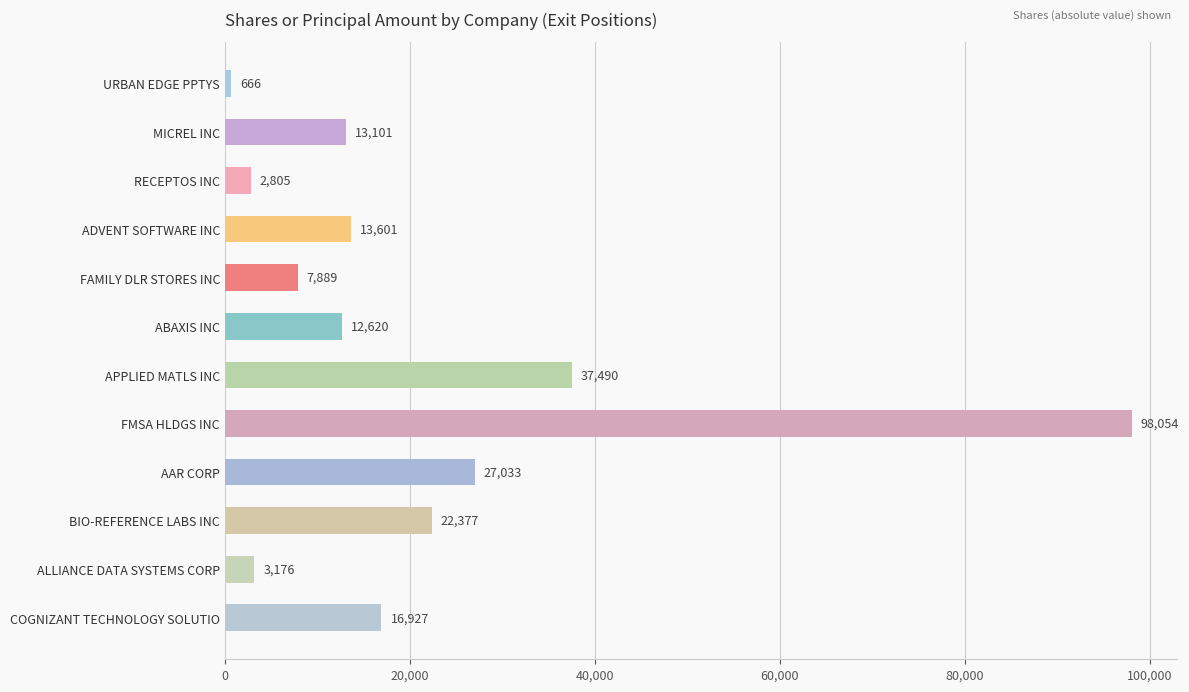

What is the value of the 11th bar from the top?

3176